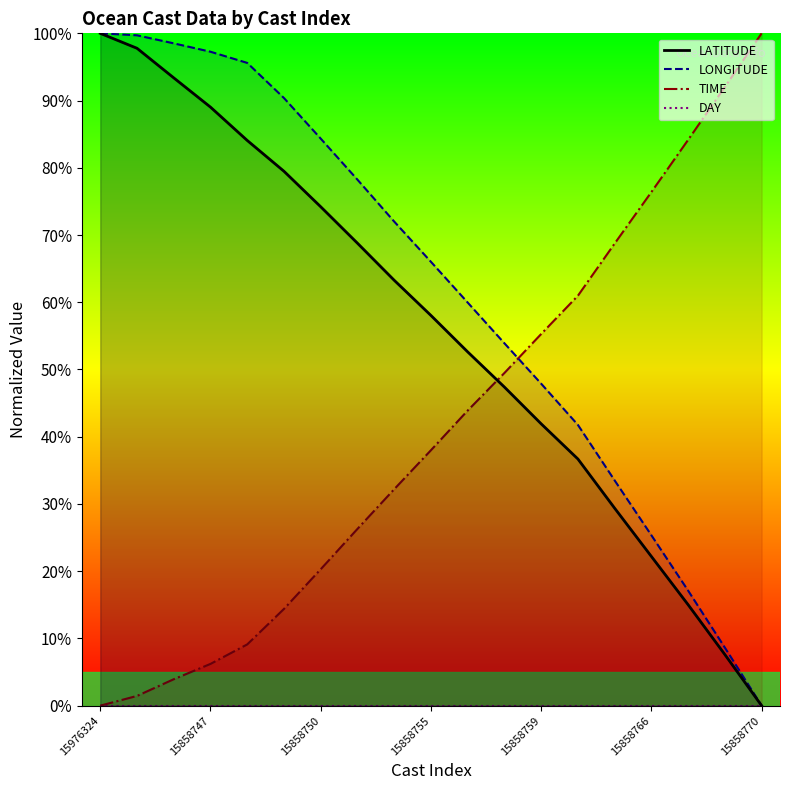

How many positive values does the TIME series have?

18